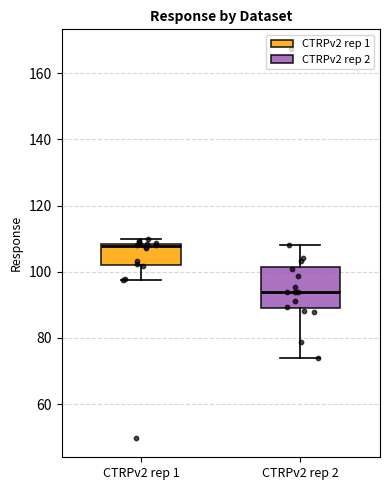

Comparing the boxes themselves (not the whiskers), which one is the tallest?

CTRPv2 rep 2